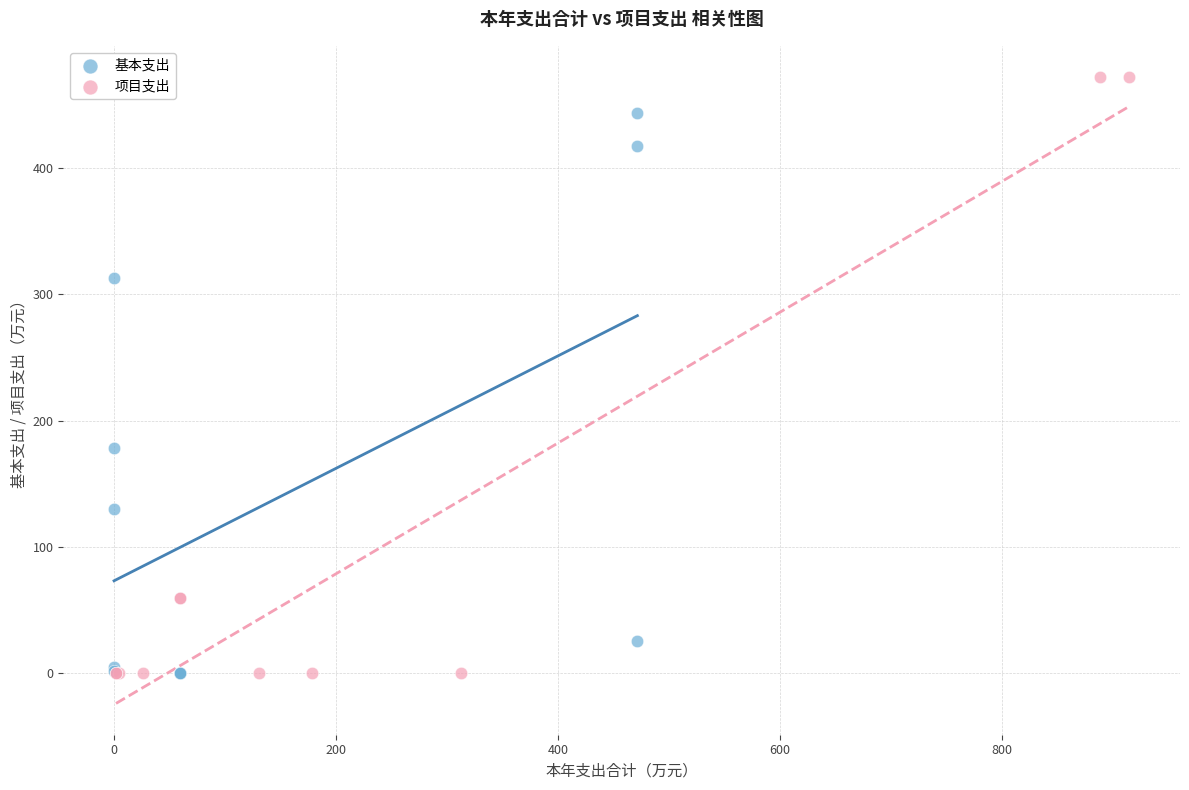

Which series reaches the maximum Y coordinate?

项目支出